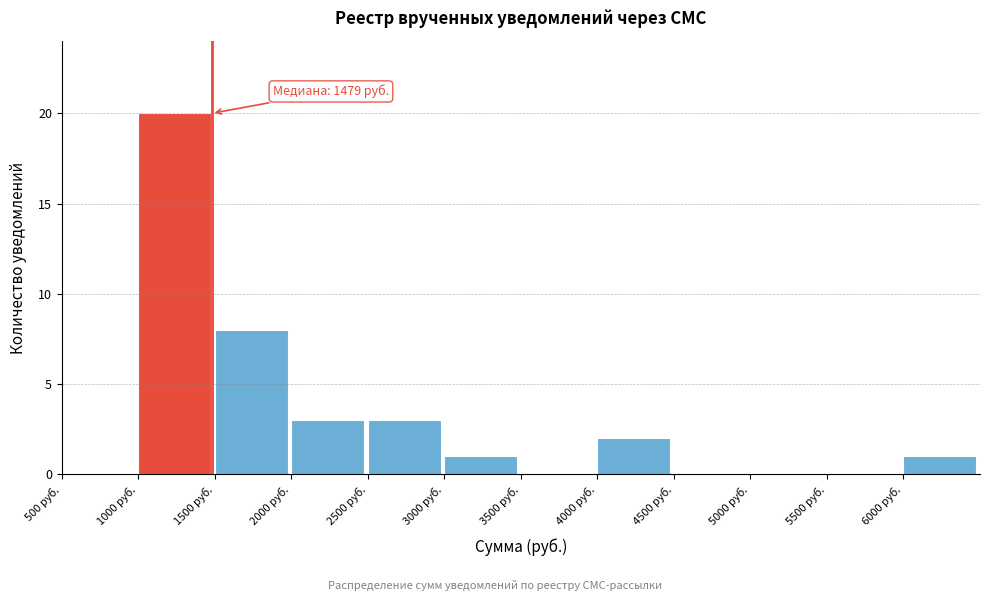

Over which range of the x-axis is the bar tallest?

1000 to 1500